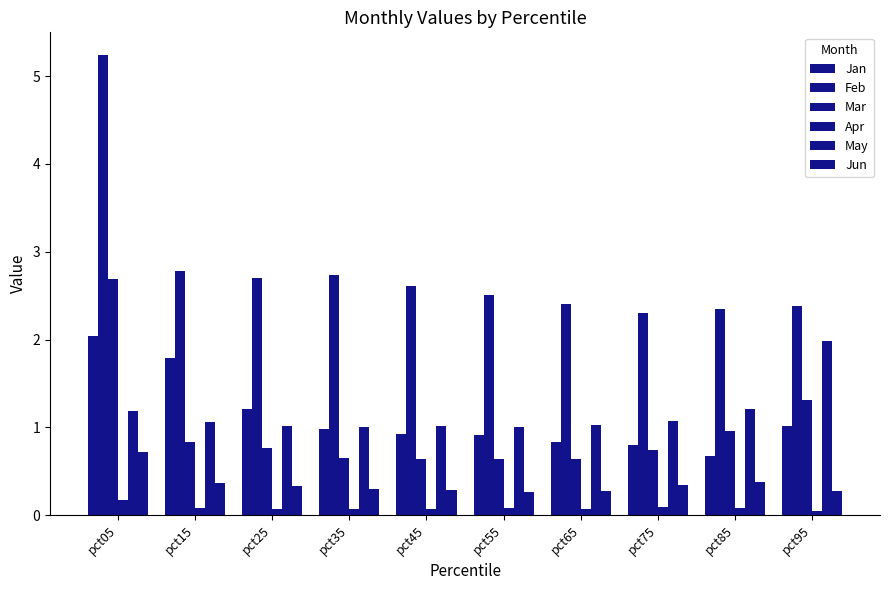

How many series are shown in this chart?

6